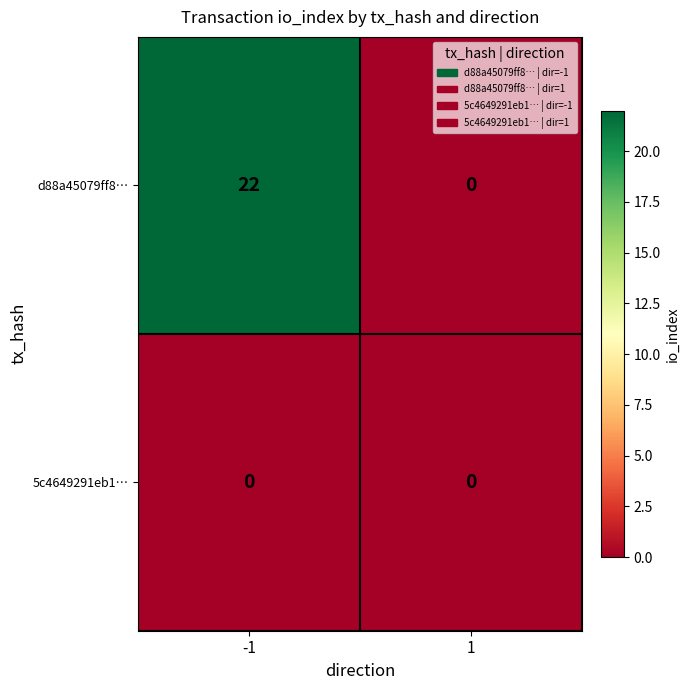

At which category is the sum across all series the highest?

-1